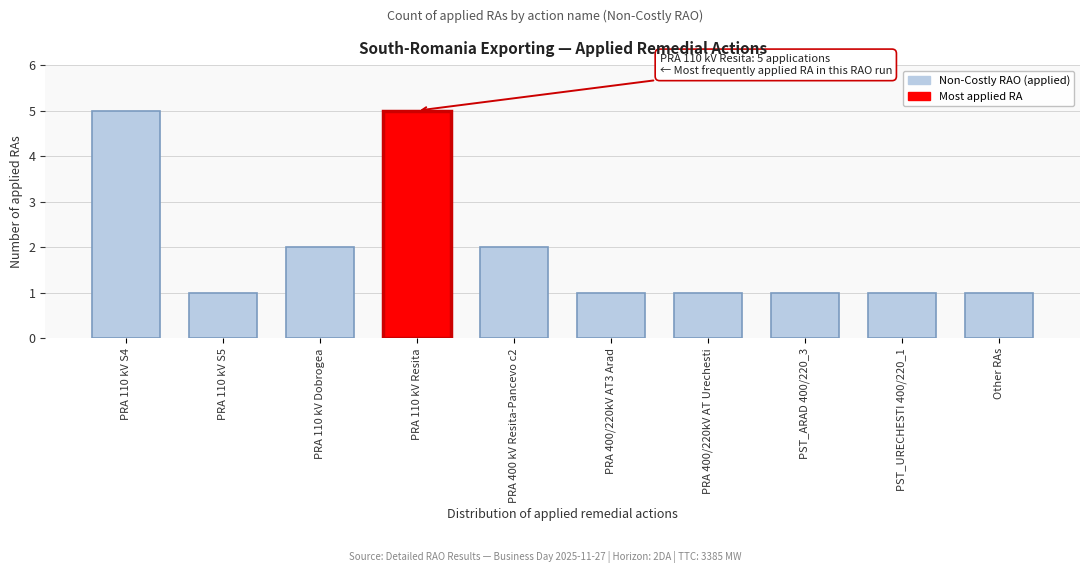

What is the smallest value displayed?

1